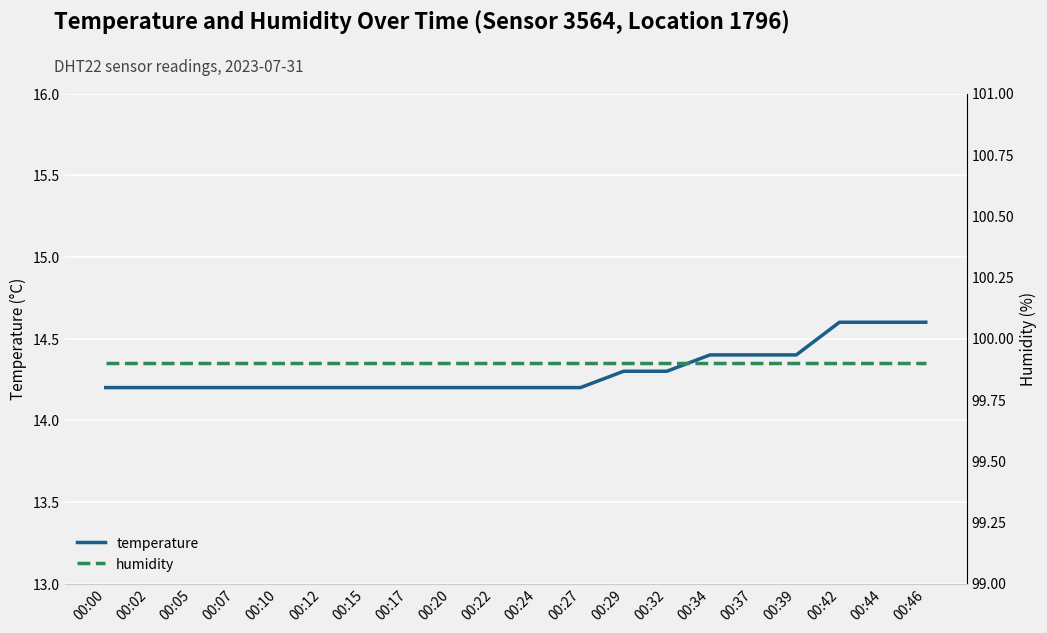

What is the difference between the maximum and minimum values in the temperature series?

0.4